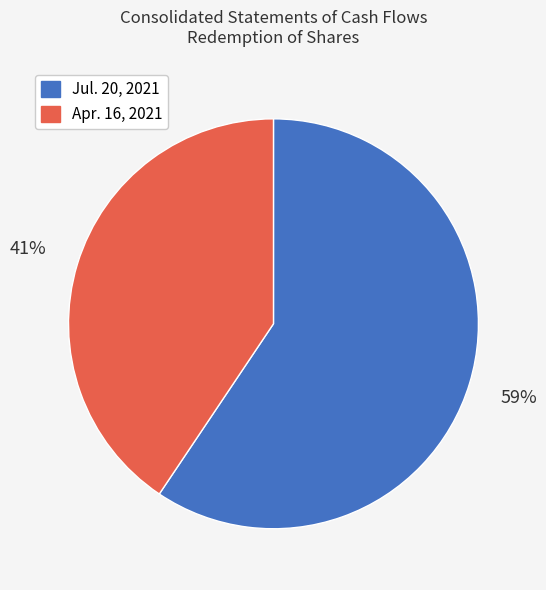

Approximately how many times larger is the value at Apr. 16, 2021 compared to Jul. 20, 2021?

0.7